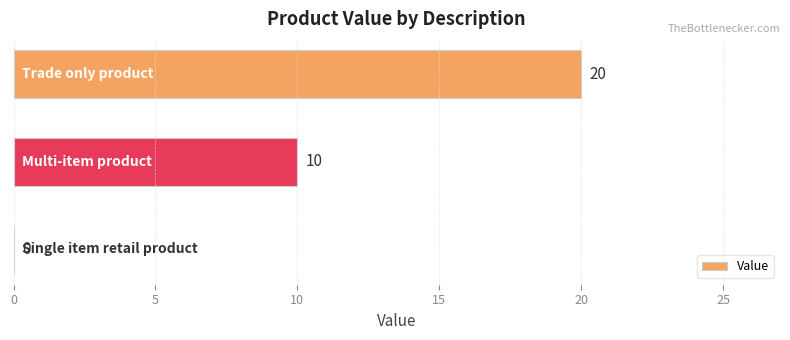

What is the greatest value displayed?

20